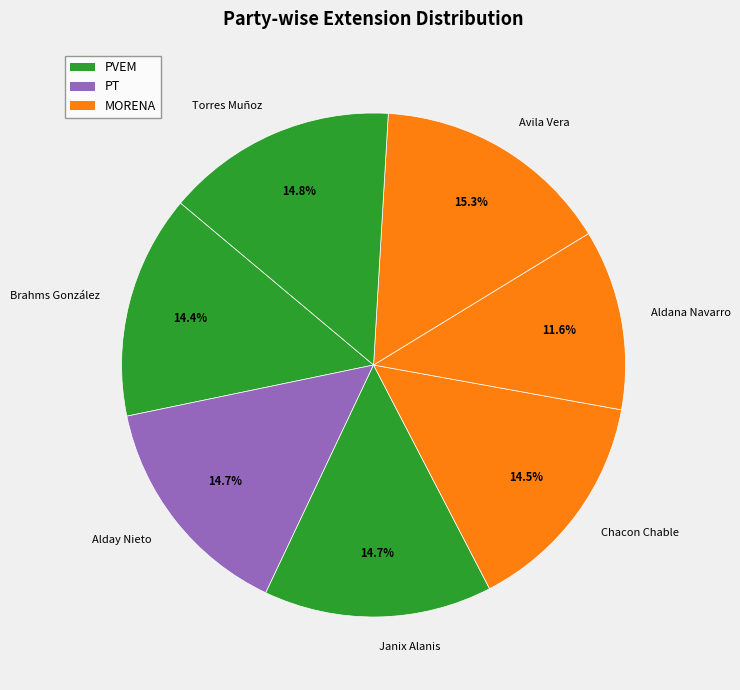

Between Chacon Chable and Aldana Navarro, which is larger?

Chacon Chable